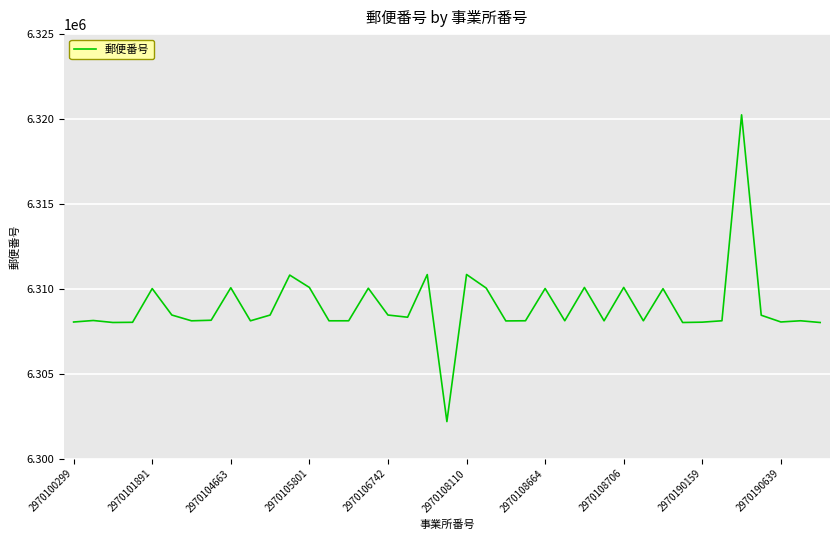

What is the minimum value shown in the chart?

6302177